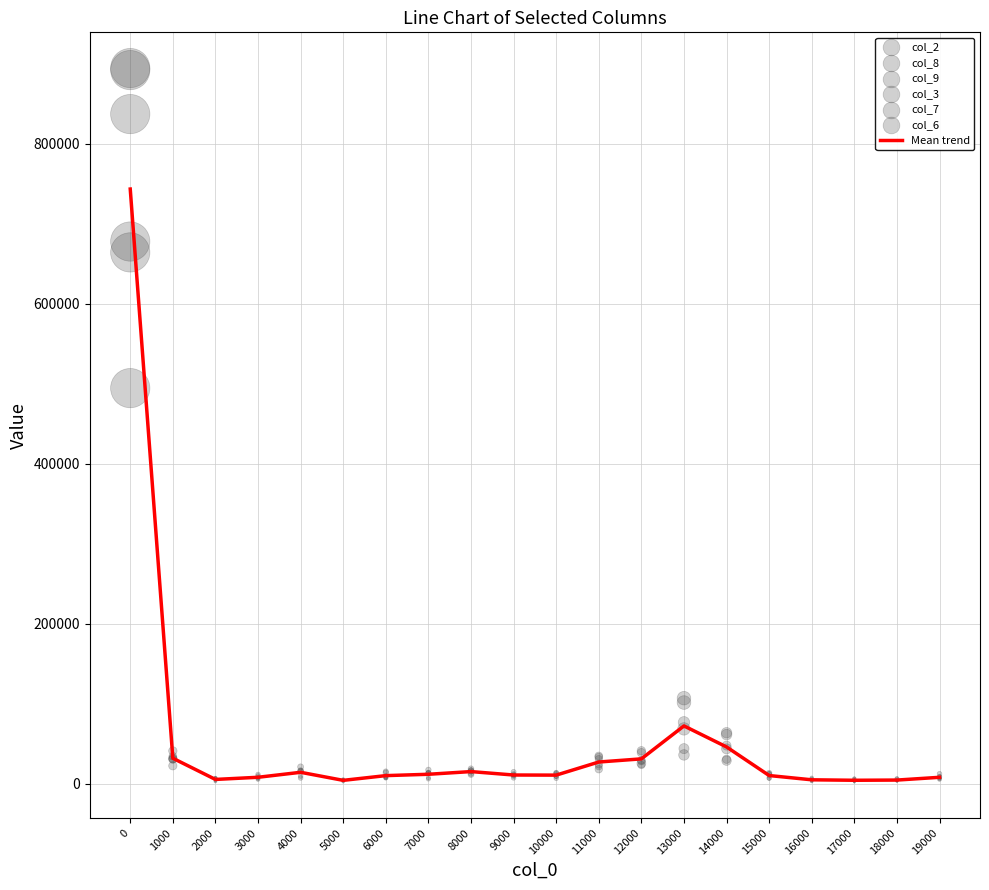

What are all the series names shown in the legend?

col_2, col_8, col_9, col_3, col_7, col_6